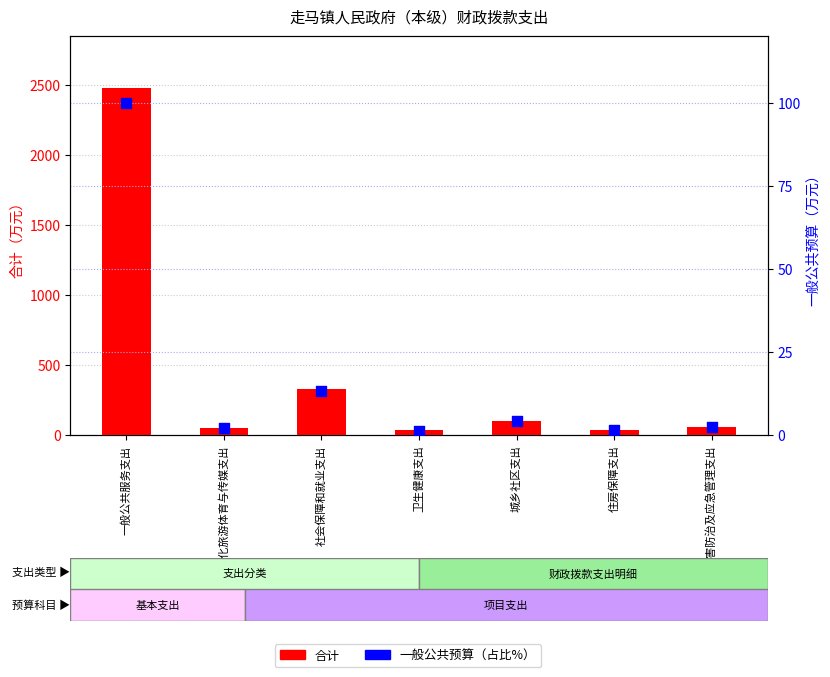

What are all the series names shown in the legend?

合计, 一般公共预算（占比%）